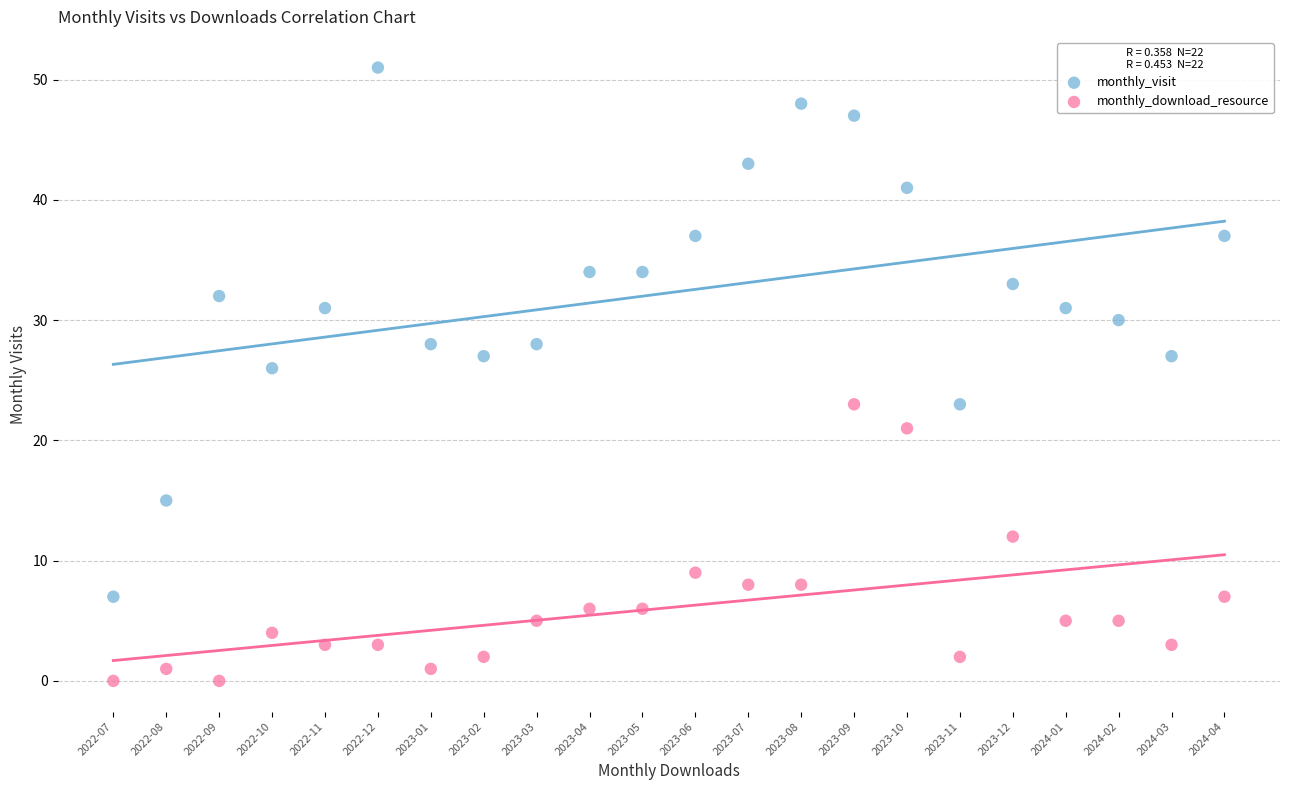

Across all series, what Y value is closest to 25?

26